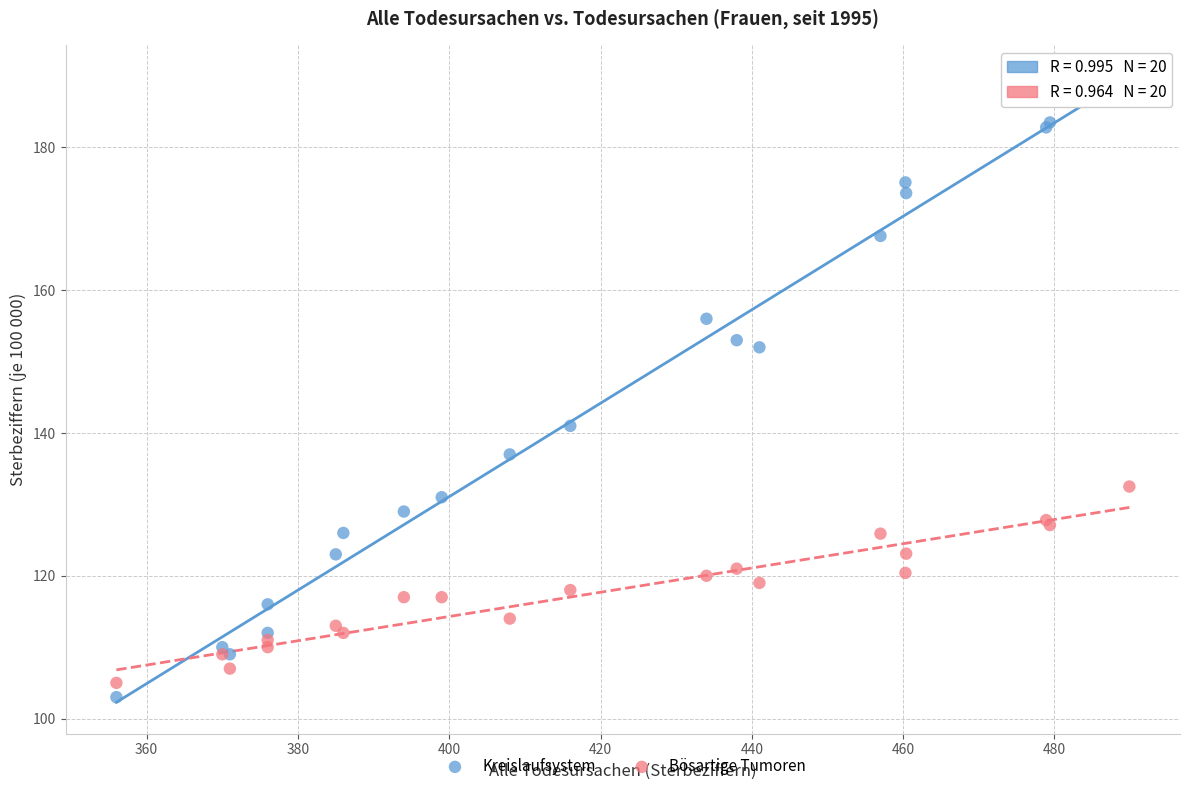

Which series has the widest spread of Y values?

Kreislaufsystem